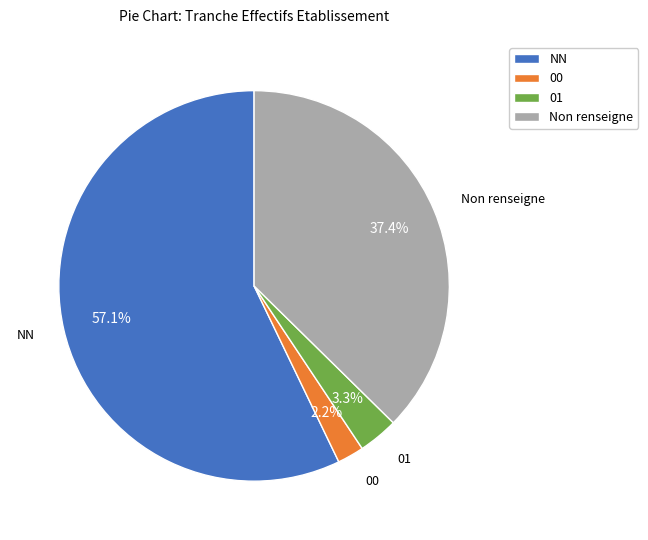

What is the total percentage of Non renseigne and 00?

39.6%